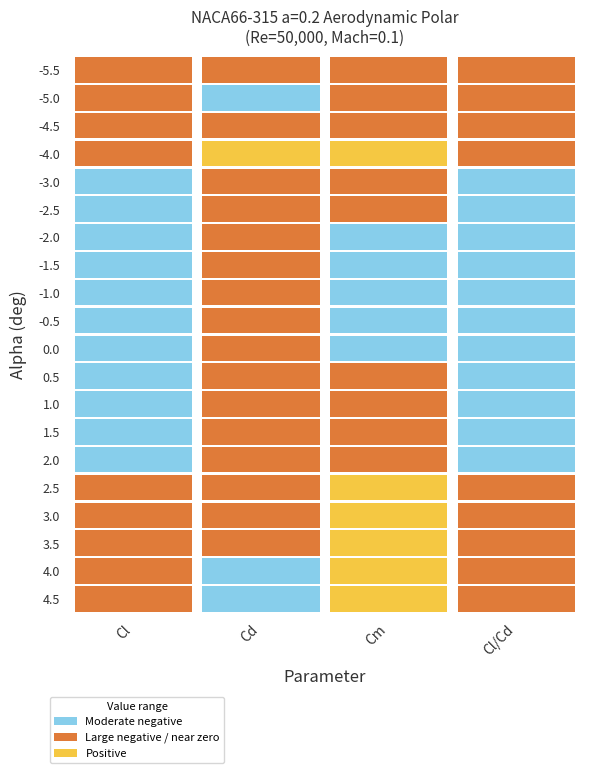

What is the average value of the Cl/Cd series?

-3.8